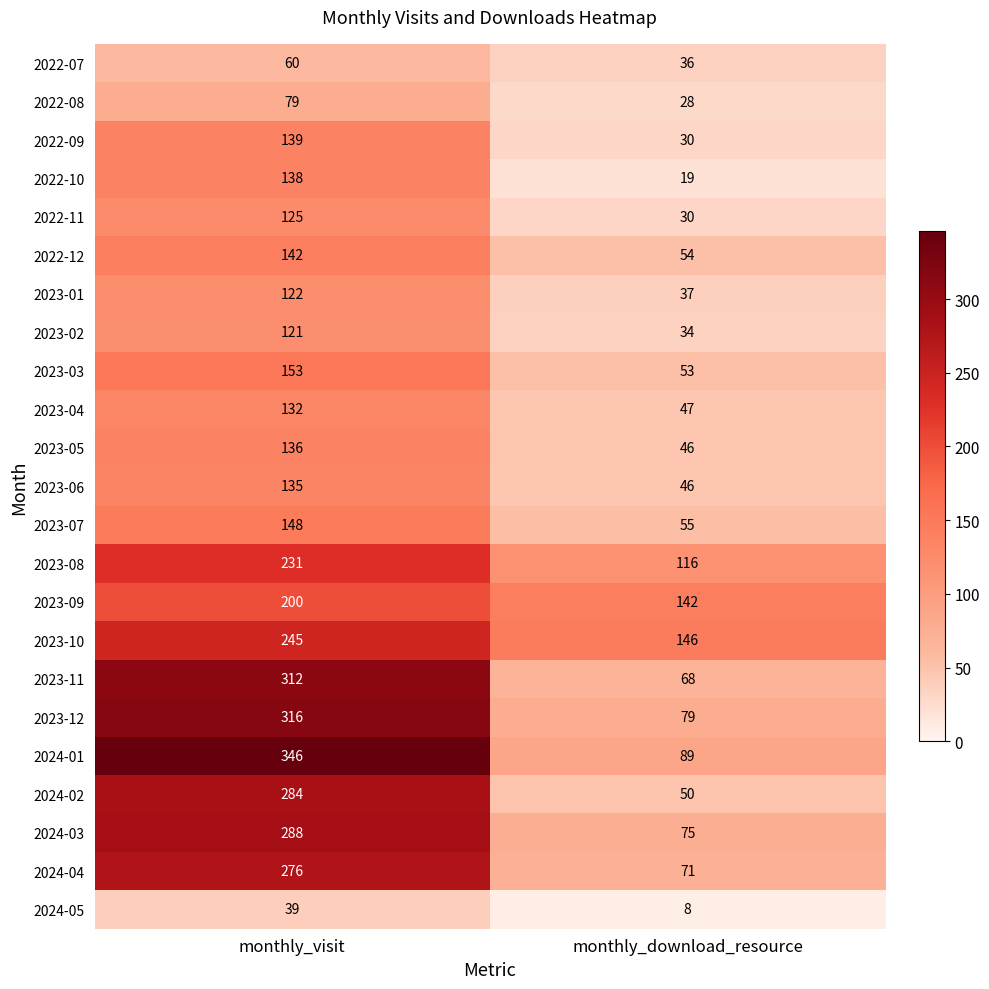

What is the sum of all 2022-11 values?

155